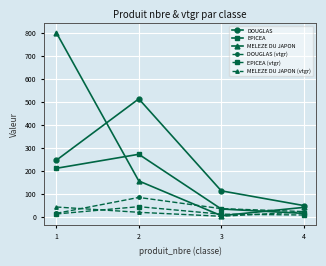

Between 1 and 2, which series saw the biggest shift?

MELEZE DU JAPON